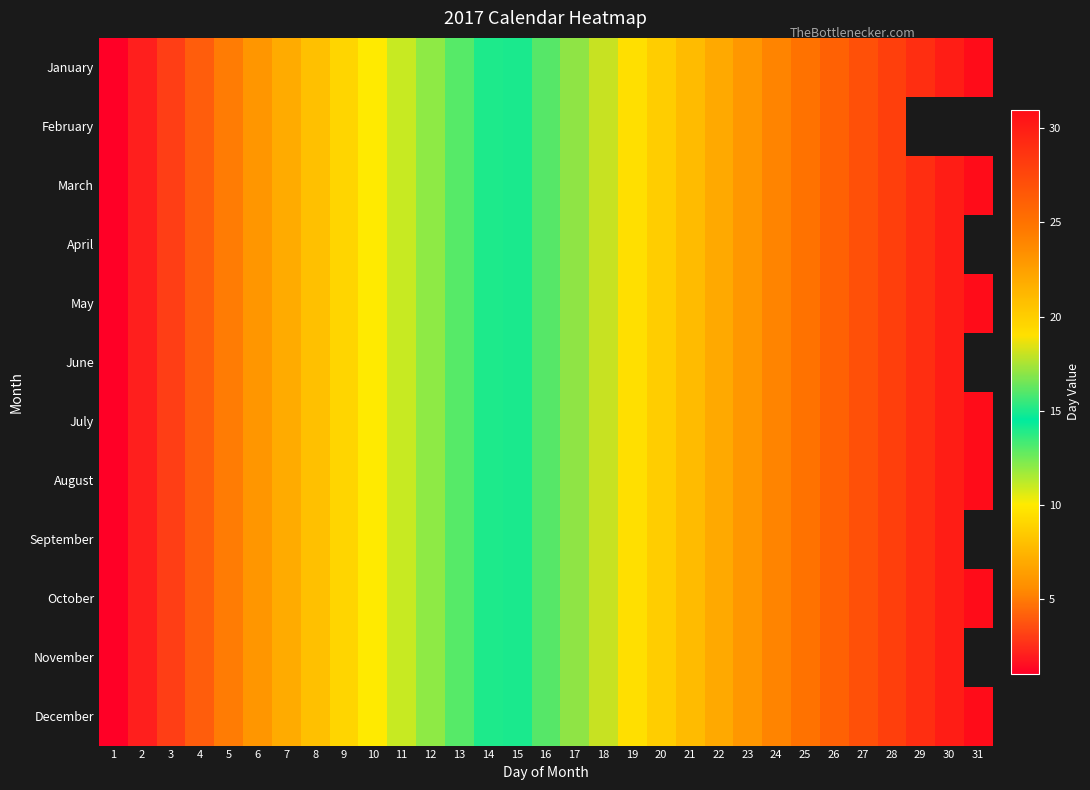

Which label corresponds to the largest value in the chart?

31